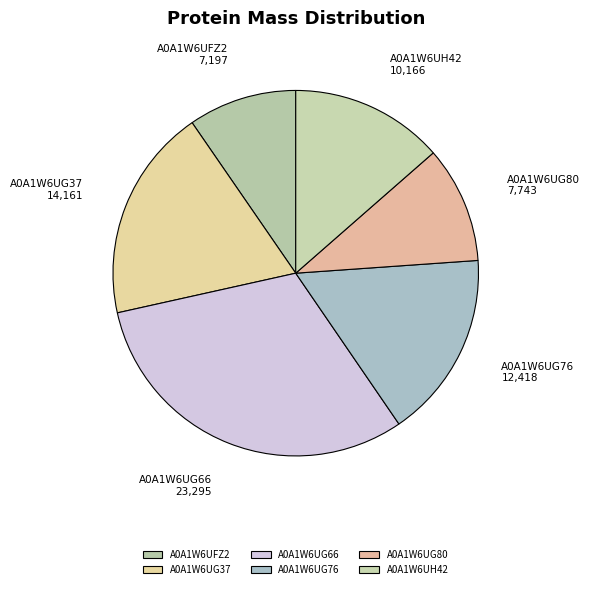

Count the number of slices in the pie.

6